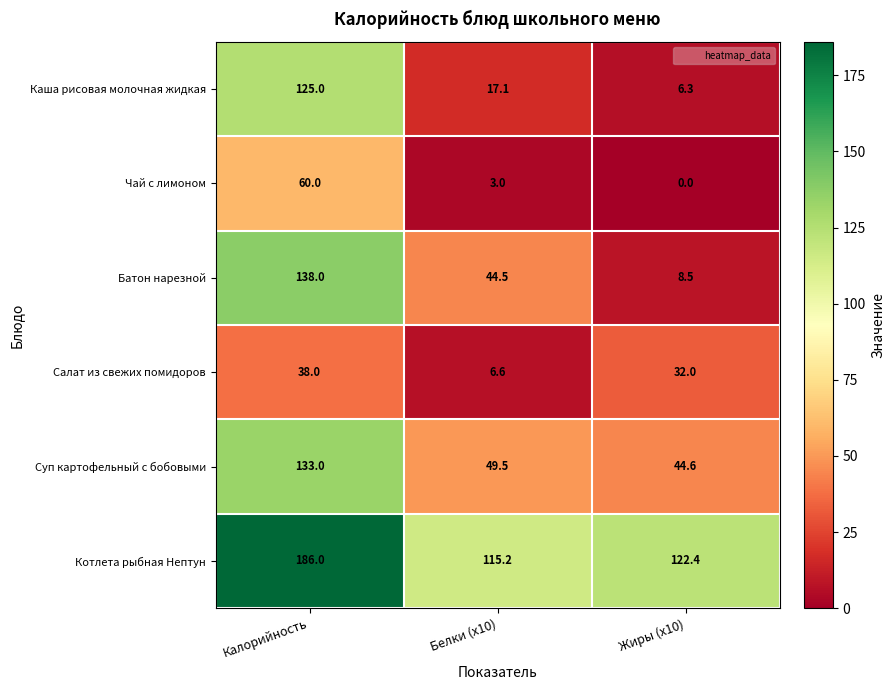

Which category has the lowest value across all series?

Жиры (x10)